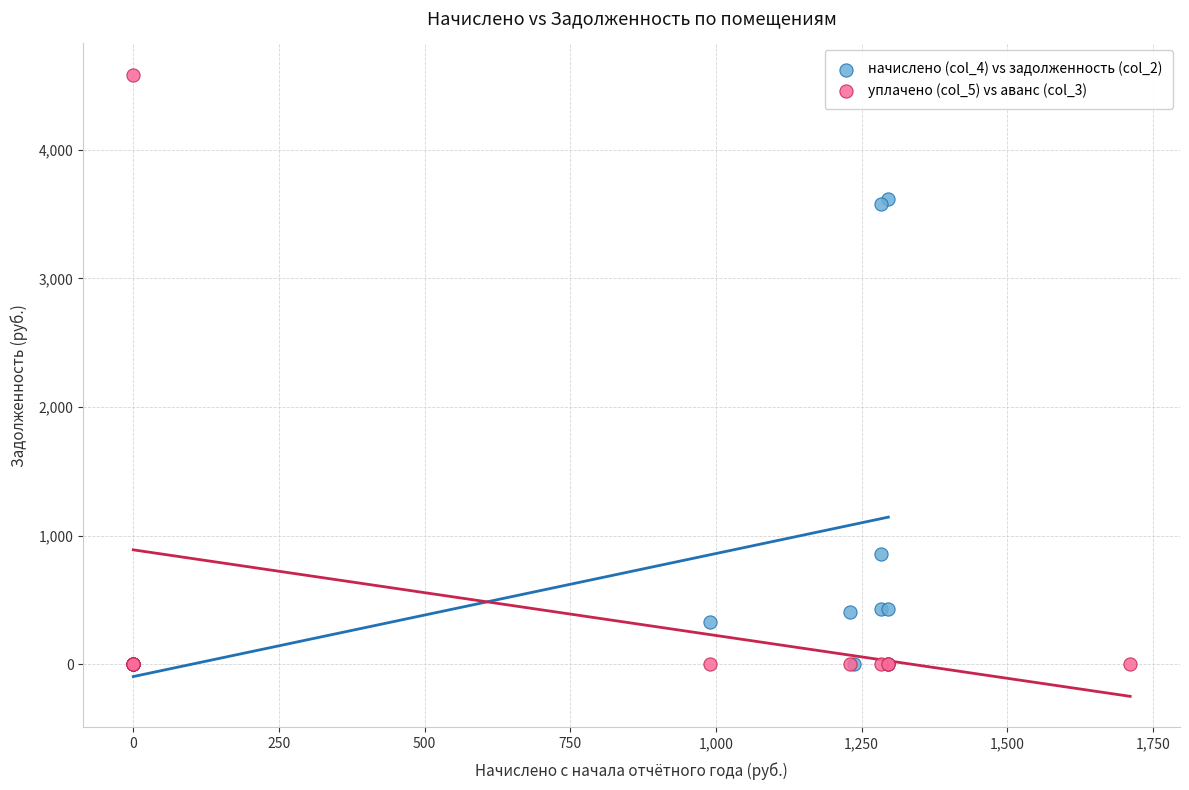

What are all the series names shown in the legend?

начислено (col_4) vs задолженность (col_2), уплачено (col_5) vs аванс (col_3)